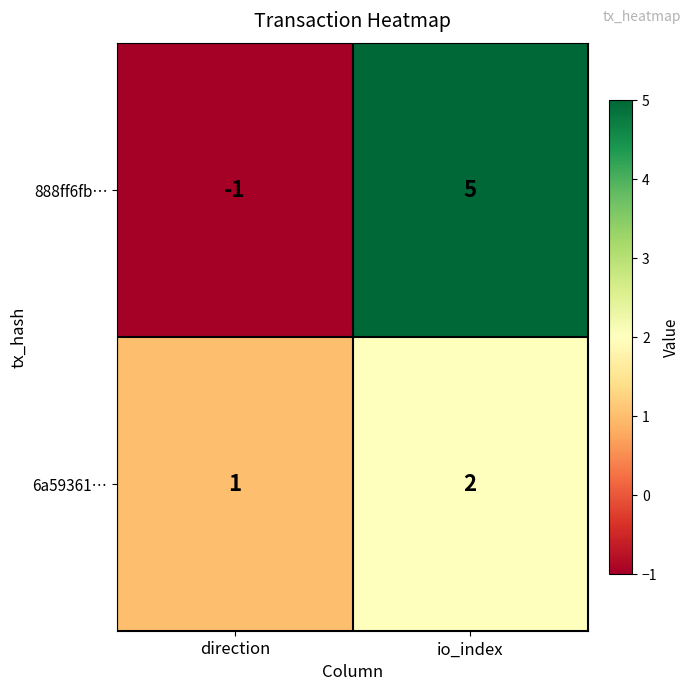

Reading left to right, list all the values displayed in this chart.

888ff6fb…: direction=-1	io_index=5
6a59361…: direction=1	io_index=2